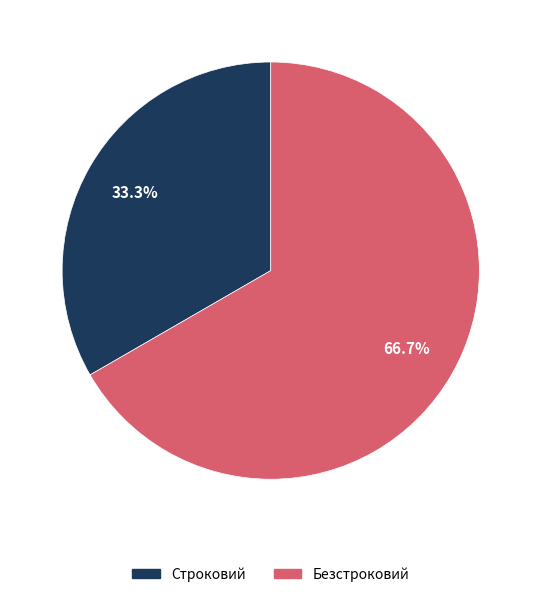

Does Безстроковий represent more than half of the total?

Yes